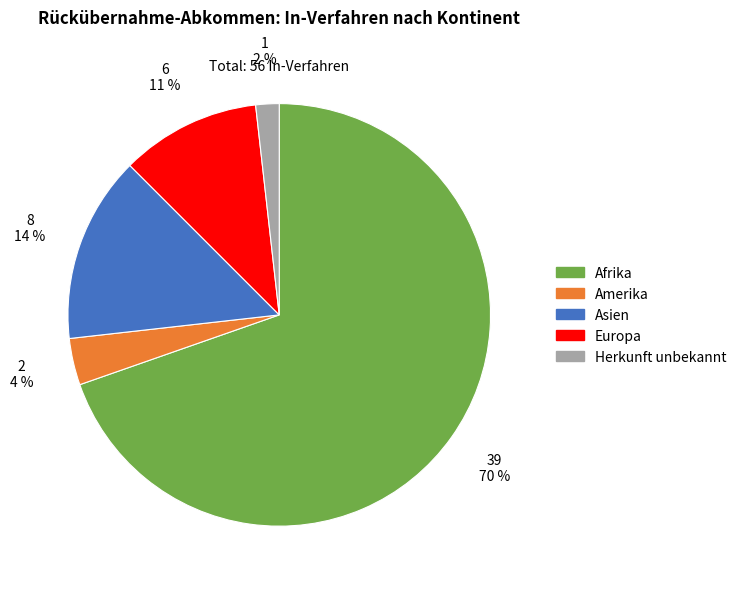

Between Asien and Herkunft unbekannt, which is larger?

Asien